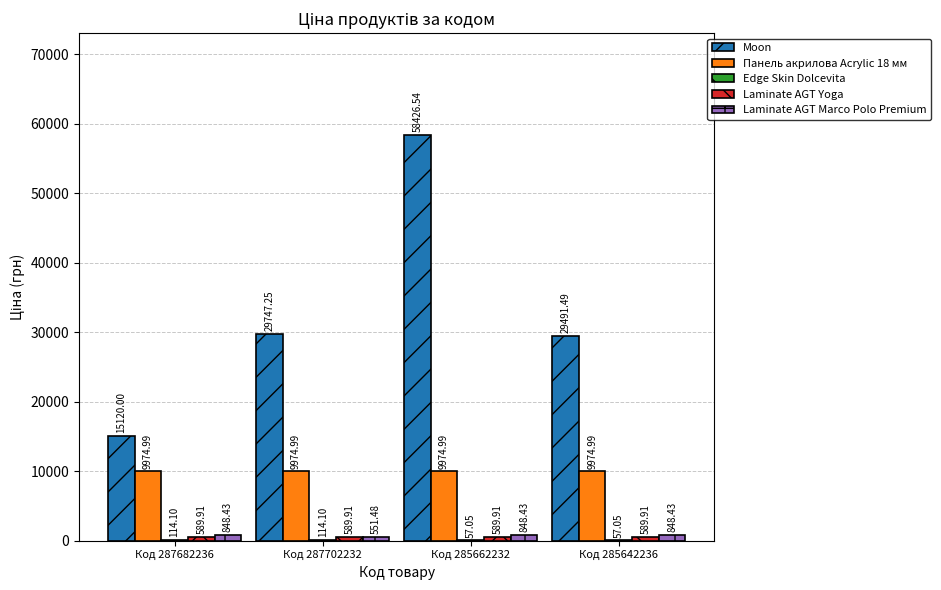

How many groups of bars are there?

4